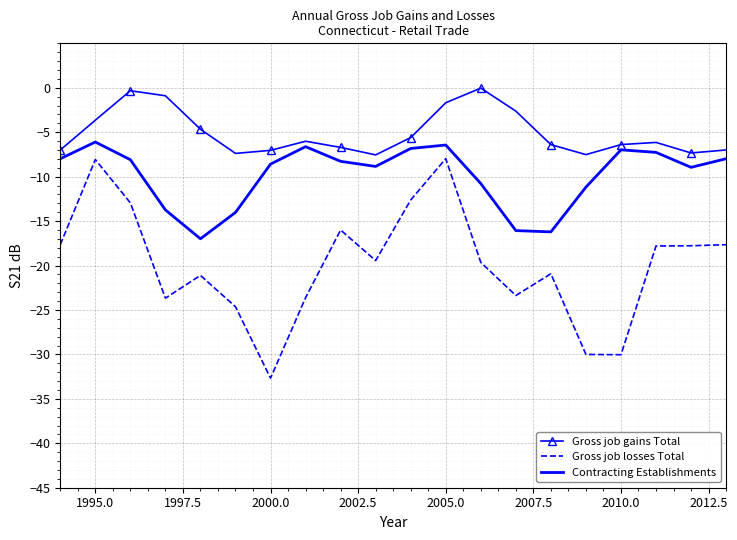

What is the difference between the maximum and minimum values in the Contracting Establishments series?

10.9